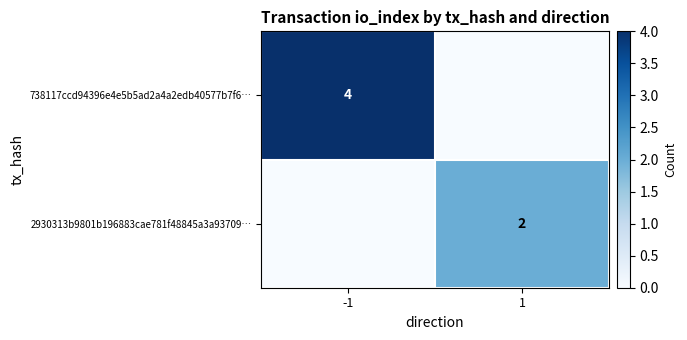

At which label does 738117ccd94396e4e5b5ad2a4a2edb40577b7f6… reach its minimum?

1